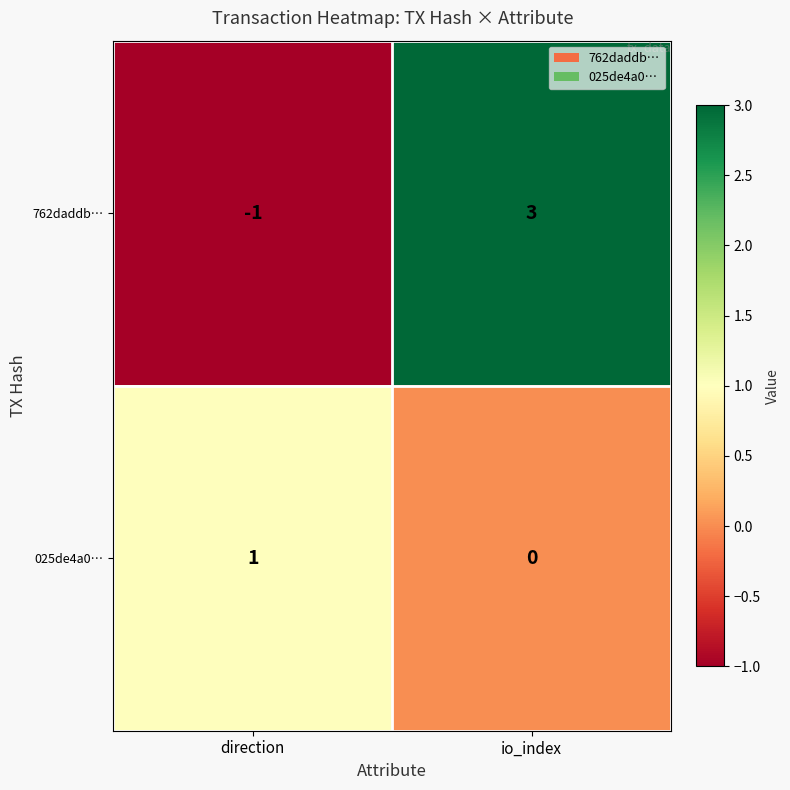

Which series has the largest total across all categories?

762daddb…